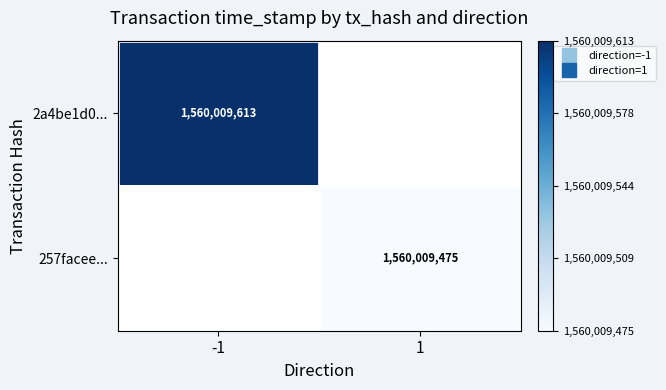

At which category does the chart reach its peak across all series?

-1